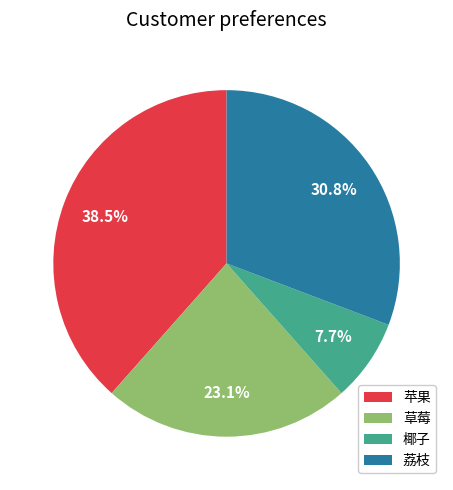

What percentage is the 荔枝 slice, to the nearest percent?

31%